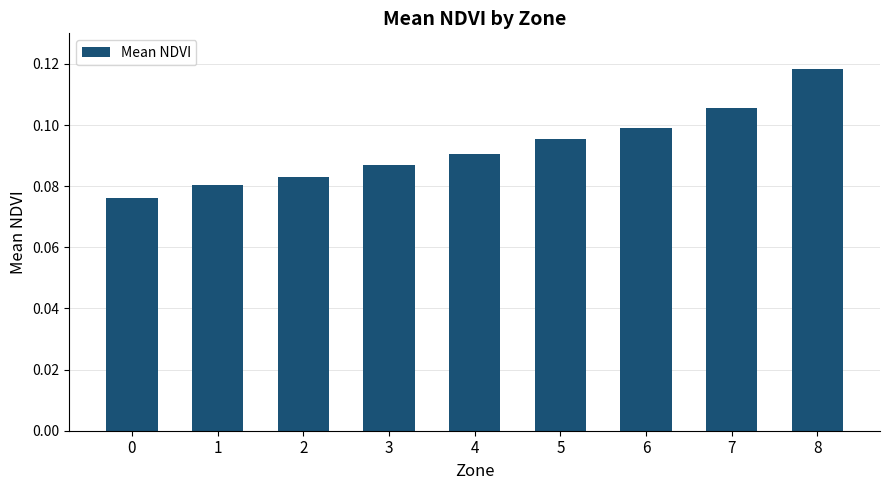

List the labels in order of value, smallest first.

0, 1, 2, 3, 4, 5, 6, 7, 8